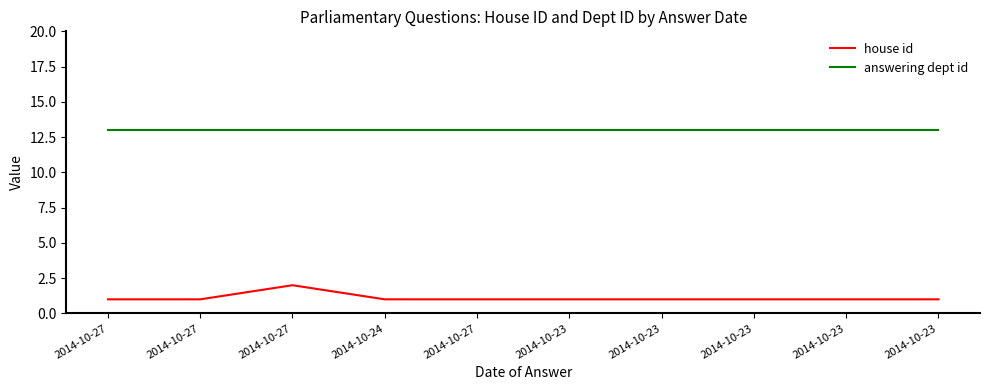

Does the chart display data point markers on the line(s)?

No